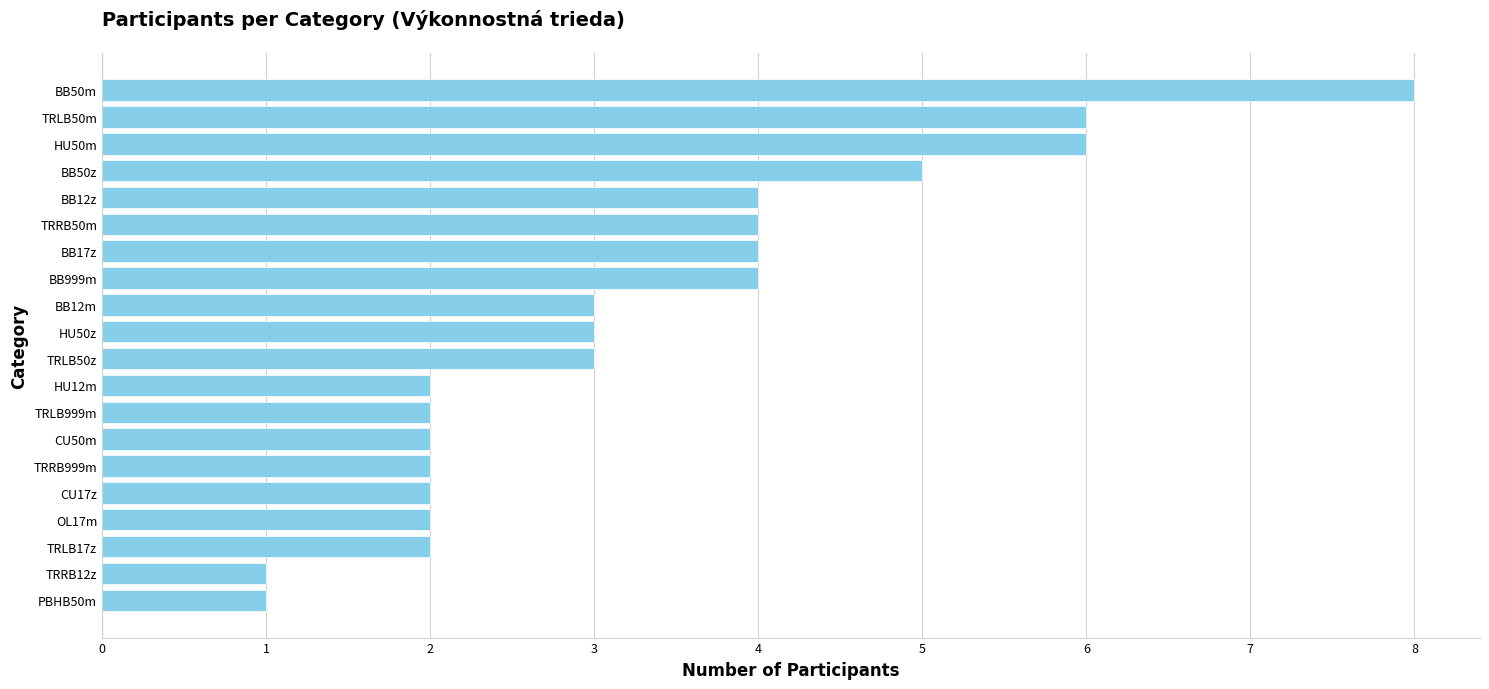

Reading bottom to top, what are all the values shown in this chart?

PBHB50m=1	TRRB12z=1	TRLB17z=2	OL17m=2	CU17z=2	TRRB999m=2	CU50m=2	TRLB999m=2	HU12m=2	TRLB50z=3	HU50z=3	BB12m=3	BB999m=4	BB17z=4	TRRB50m=4	BB12z=4	BB50z=5	HU50m=6	TRLB50m=6	BB50m=8